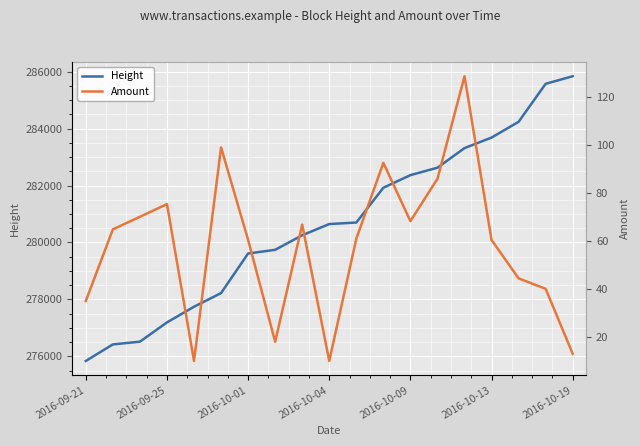

Is it true that Amount equals 35.0 at 2016-09-21?

True